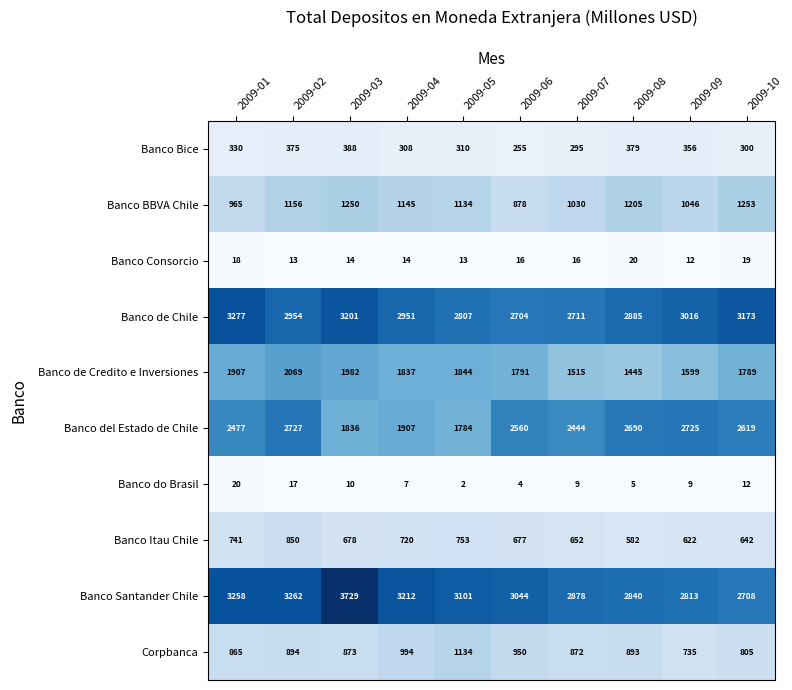

Count the number of categories in the chart.

10